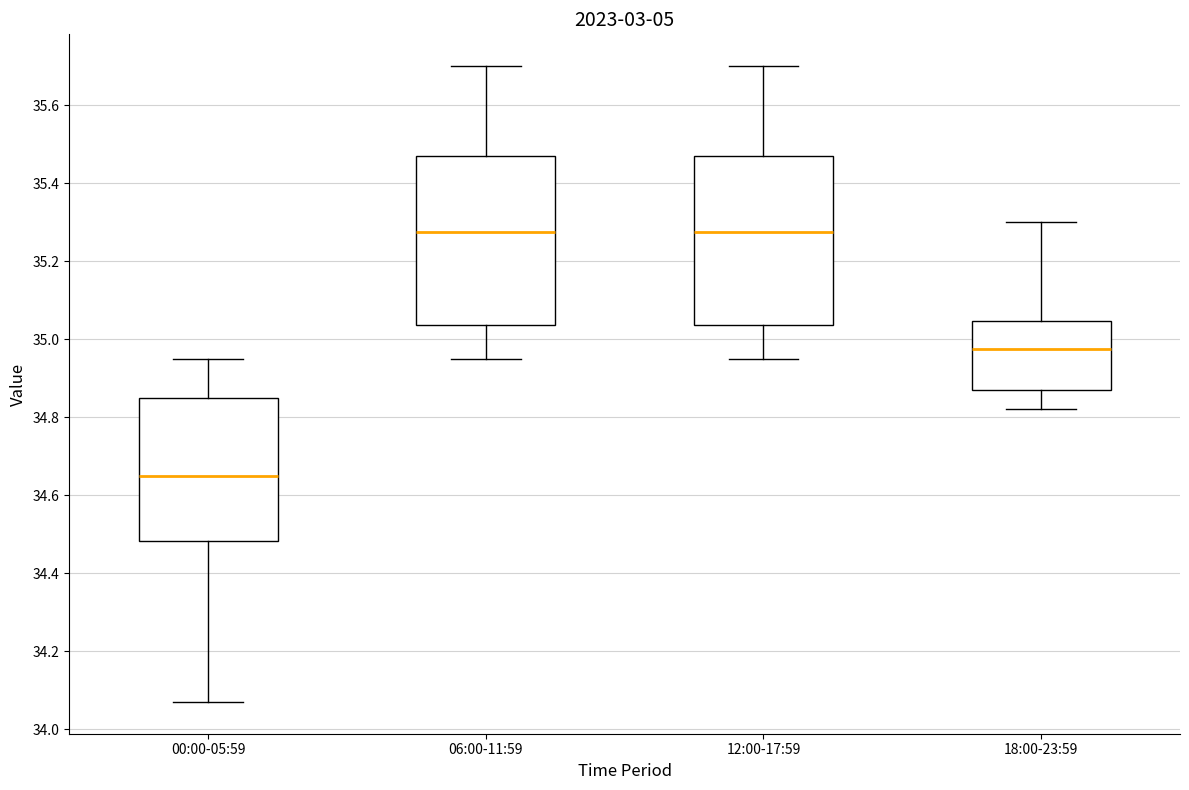

Where does the median line of the box for 12:00-17:59 sit on the y-axis? The values are not printed on the chart, so give them approximately, as read against the axis.

35.28